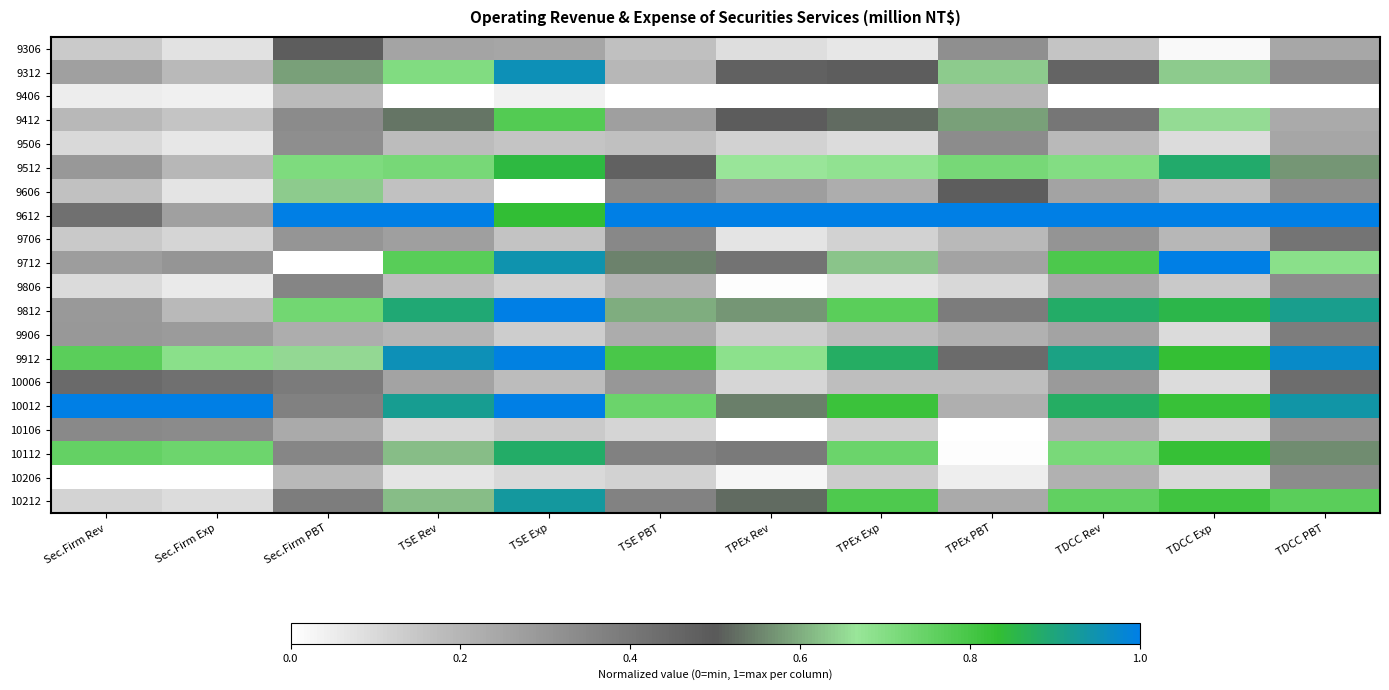

What is the difference between the highest and lowest values at TPEx Rev?

1.0